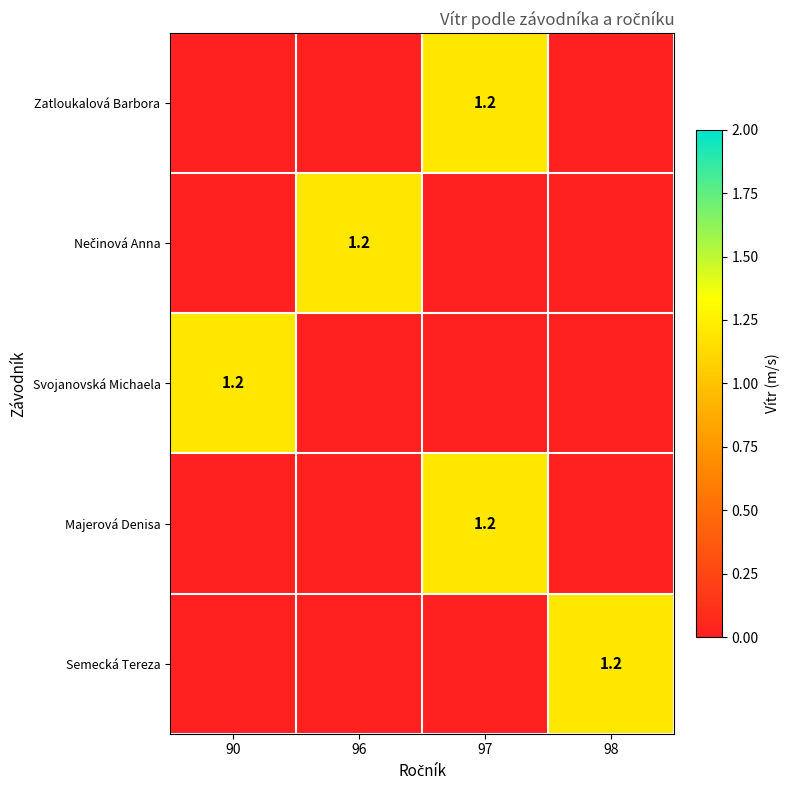

What is the spread (max minus min) of values at 90?

1.2